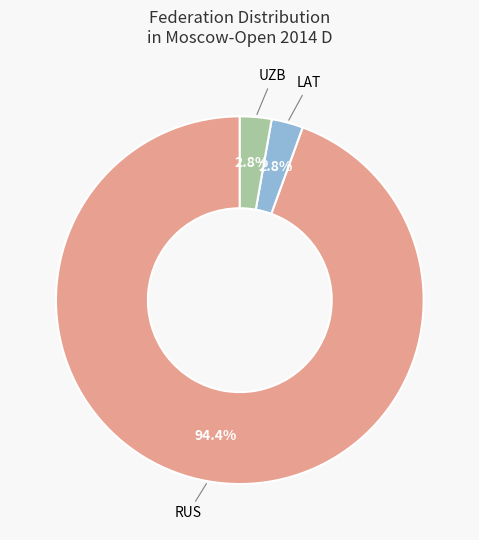

Which slice represents more than half of the pie?

RUS